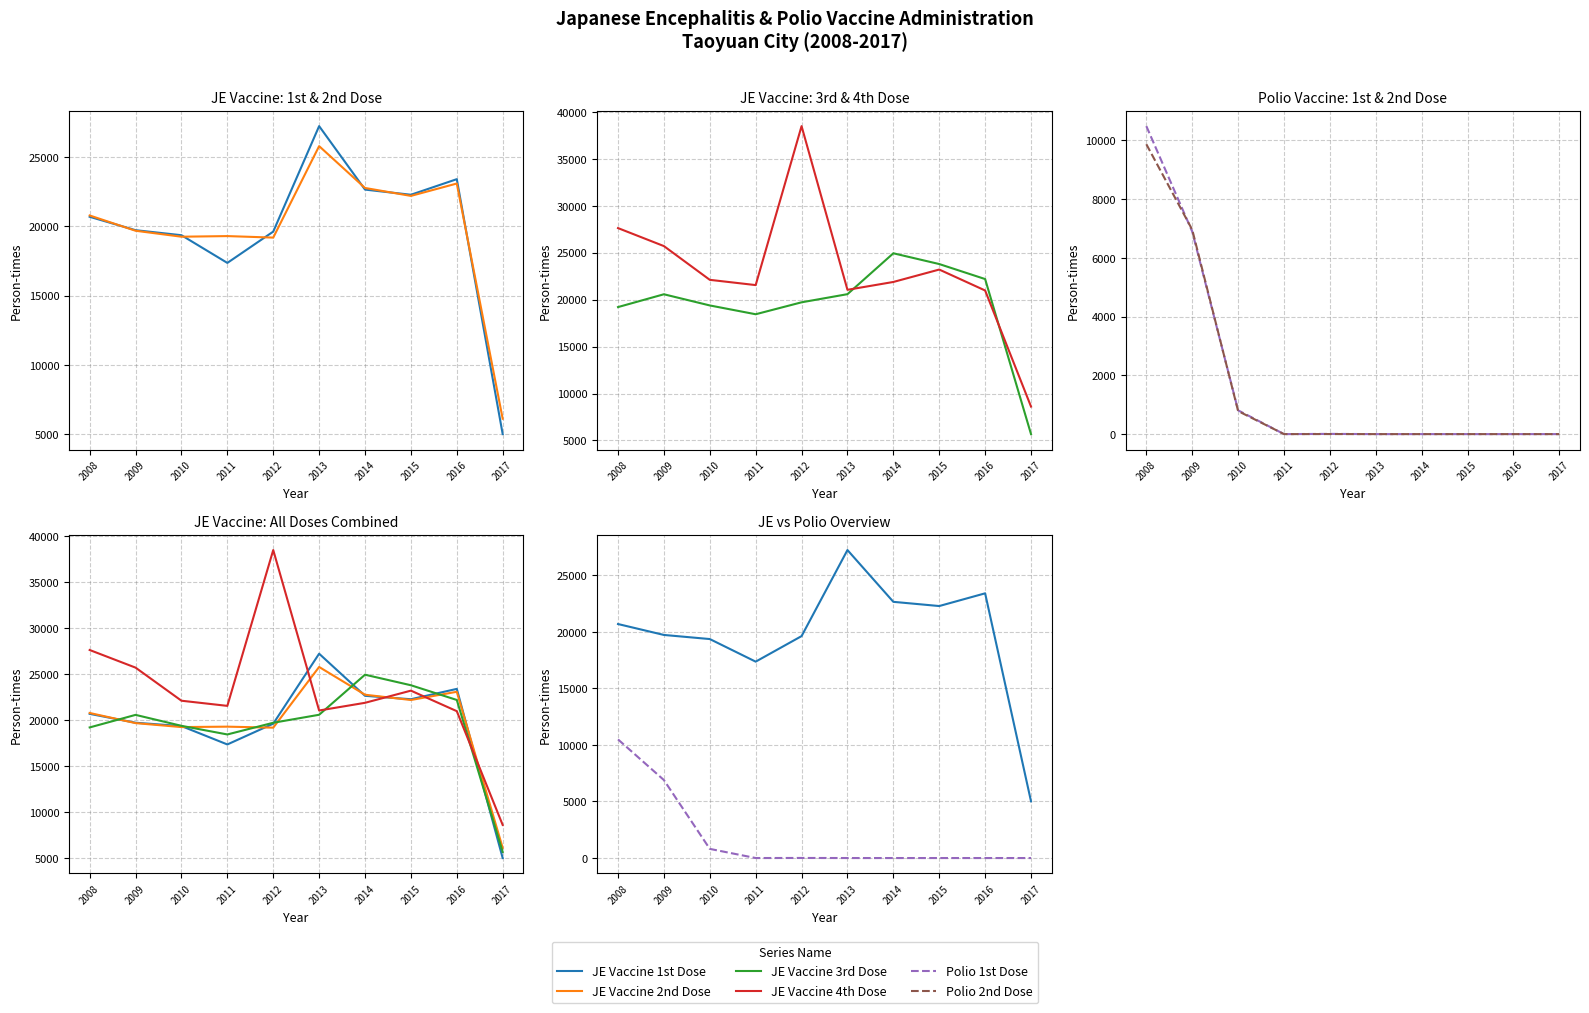

What are all the series names shown in the legend?

JE Vaccine 1st Dose, JE Vaccine 2nd Dose, JE Vaccine 3rd Dose, JE Vaccine 4th Dose, Polio 1st Dose, Polio 2nd Dose